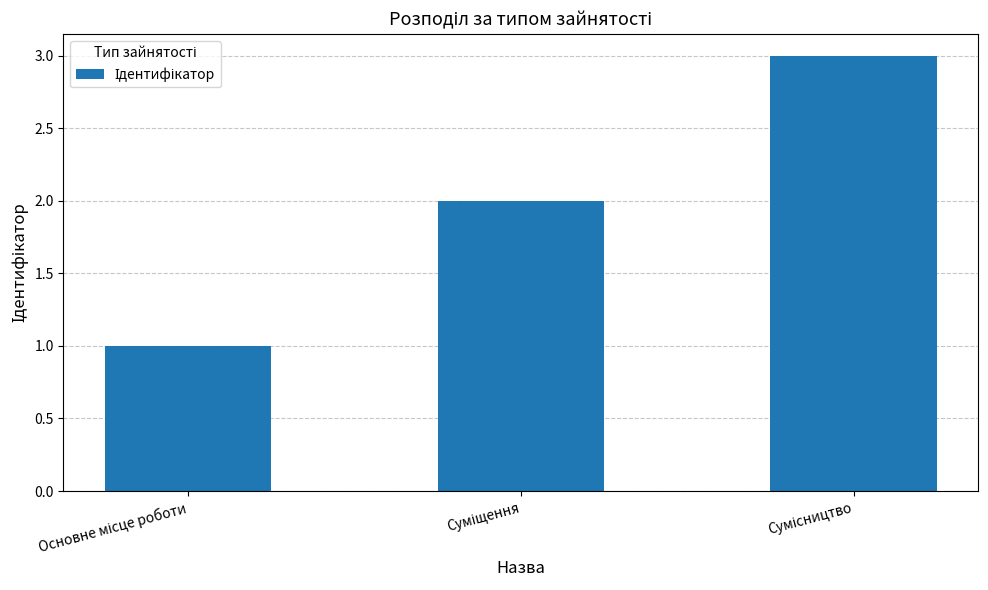

What is the sum of all values?

6